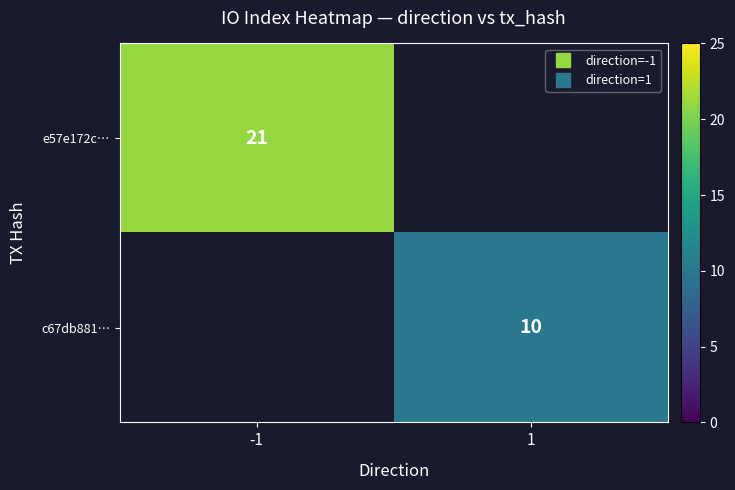

Which category has the lowest value across all series?

1